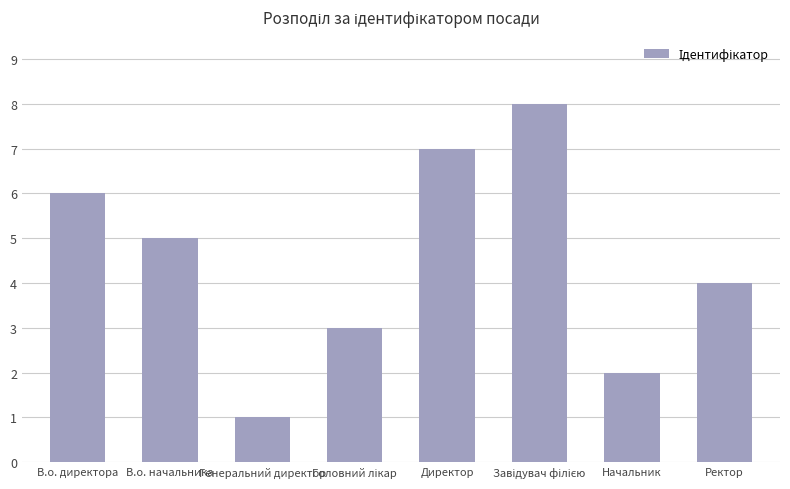

Are the bars grouped side by side (vs. stacked)?

No